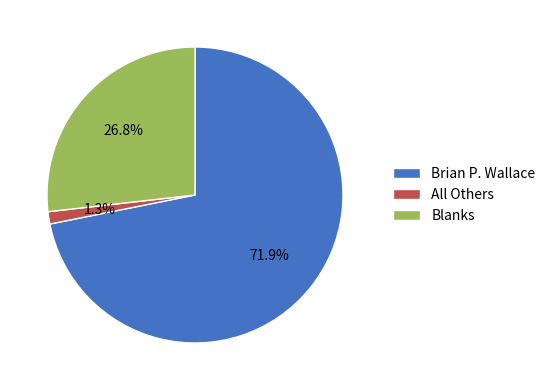

The All Others slice represents 1% of the pie. True or false?

True